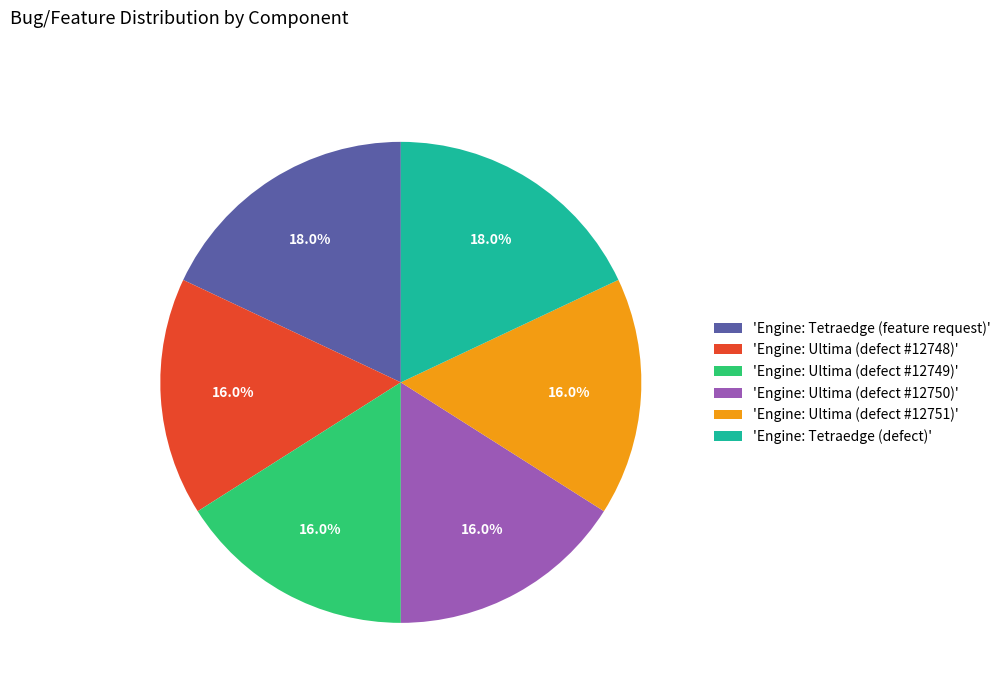

What is the ratio of the value at 'Engine: Ultima (defect #12750)' to the value at 'Engine: Ultima (defect #12751)'?

1.0